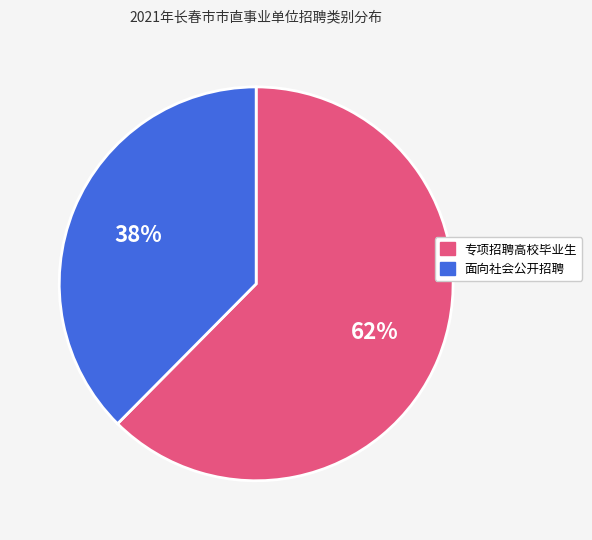

How many slices are in this pie chart?

2